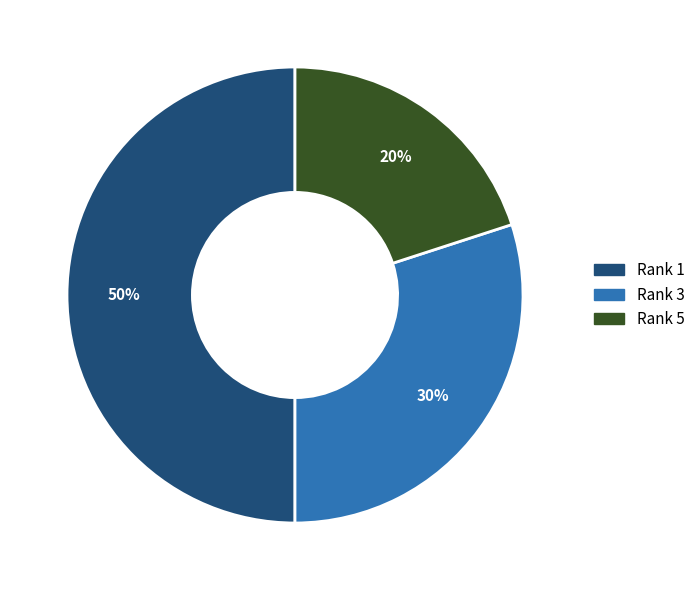

To the nearest percent, what is the average slice percentage?

33%